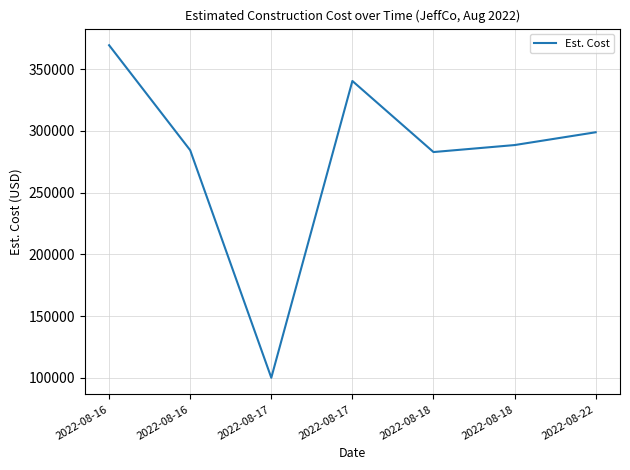

Rank the categories by value from lowest to highest.

2022-08-17, 2022-08-18, 2022-08-16, 2022-08-18, 2022-08-22, 2022-08-17, 2022-08-16